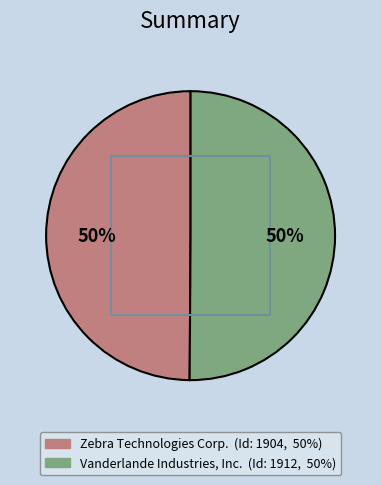

Do Zebra Technologies Corp. and Vanderlande Industries, Inc. together represent more than half of the pie?

Yes